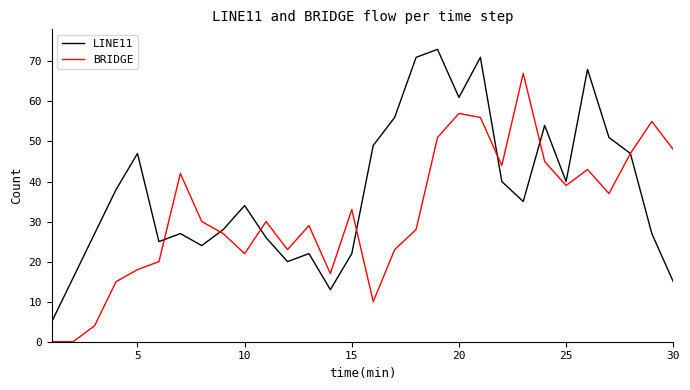

How many interior local peaks does the LINE11 series have?

8